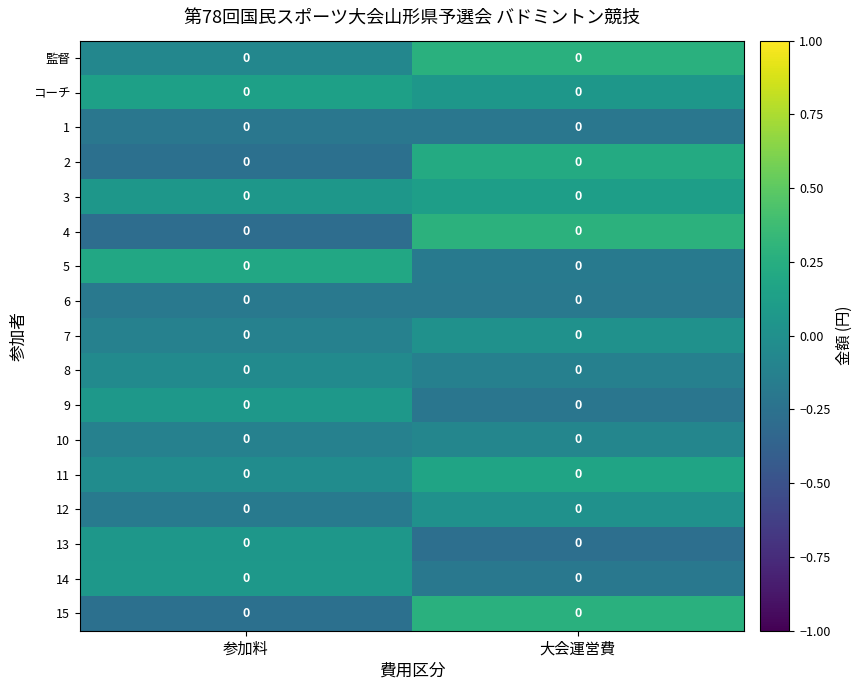

Which label corresponds to the smallest value in the chart?

参加料